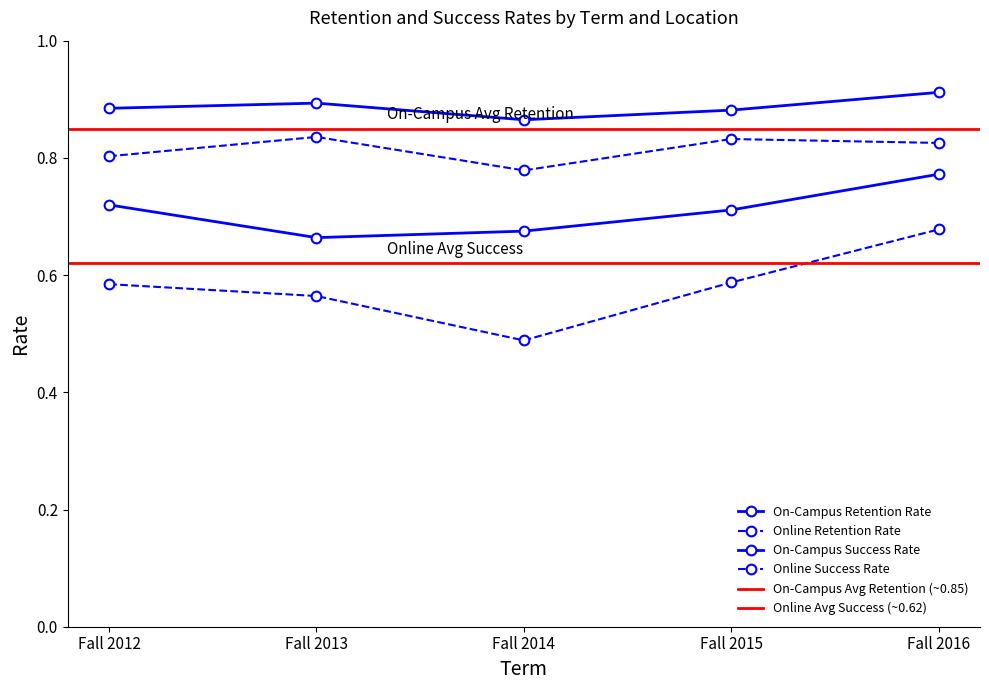

At which label does Online Retention Rate reach its peak?

Fall 2013